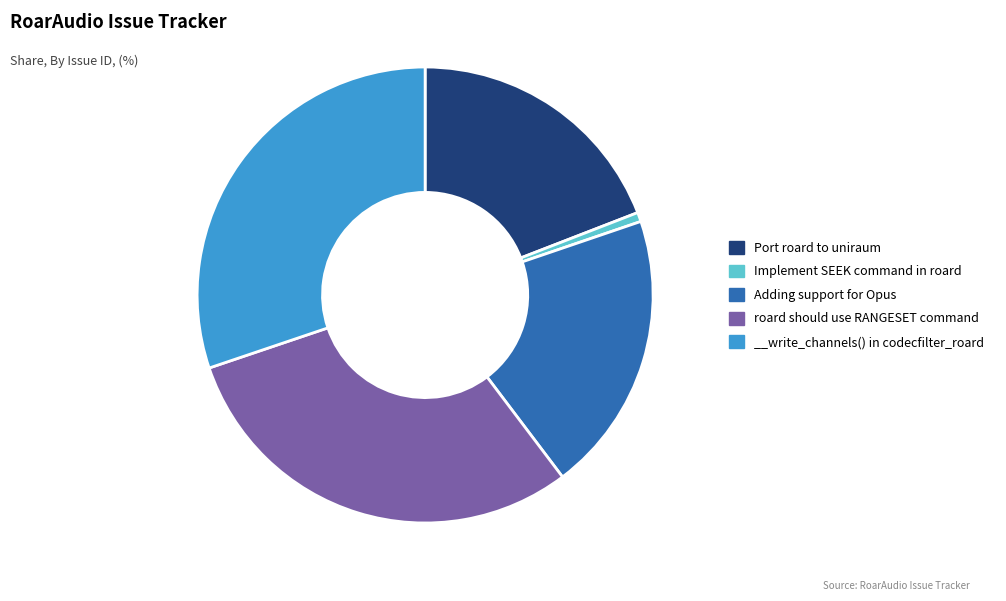

Count the number of slices in the pie.

5